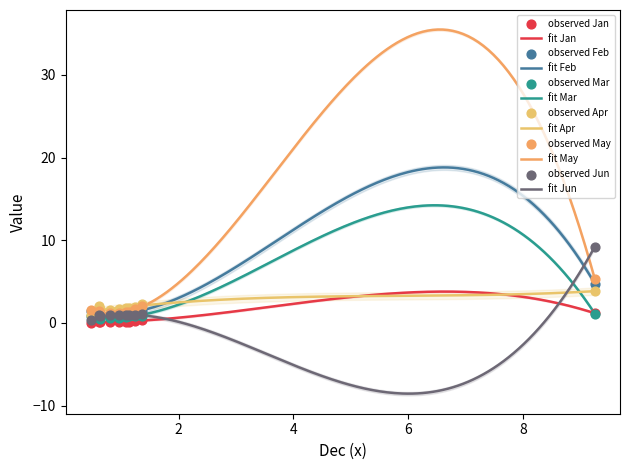

At how many categories does at least one series exceed 8?

1